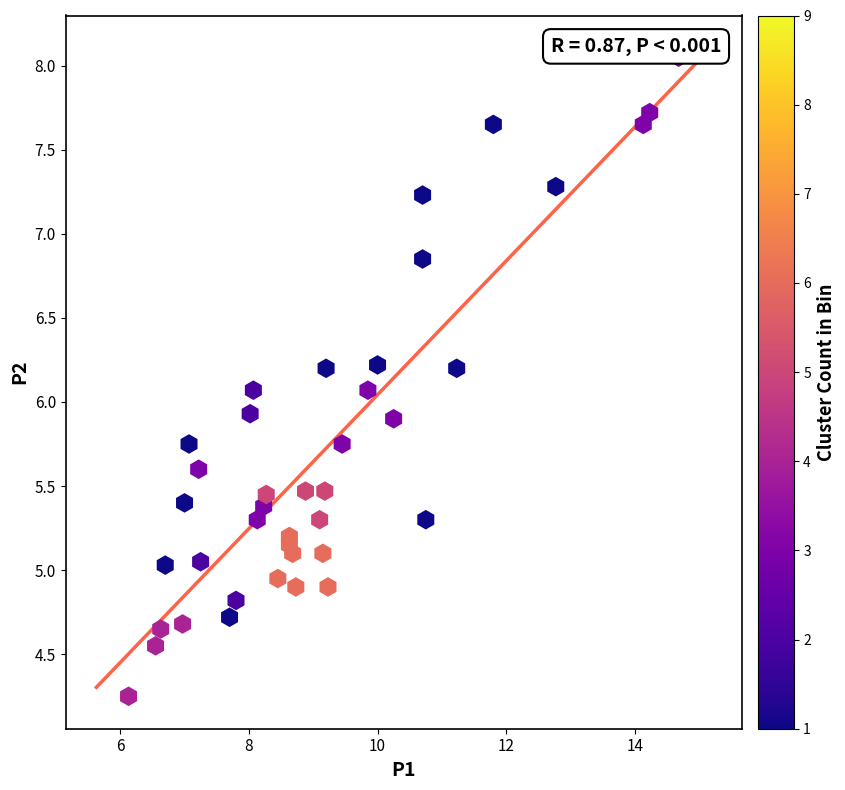

What is the range of Y values (max minus min)?

3.8